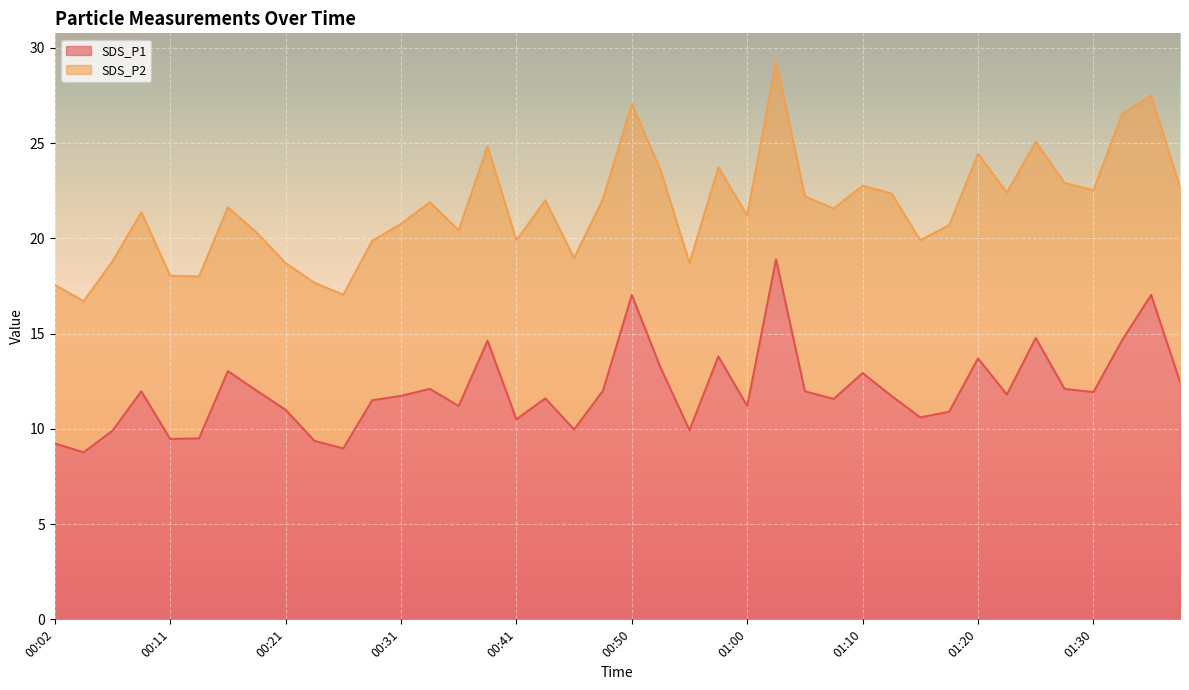

What is the lowest value of the SDS_P1 series?

8.8